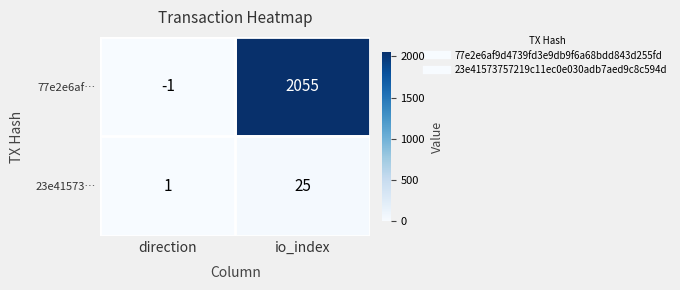

Which category has the highest value in the 77e2e6af… series?

io_index